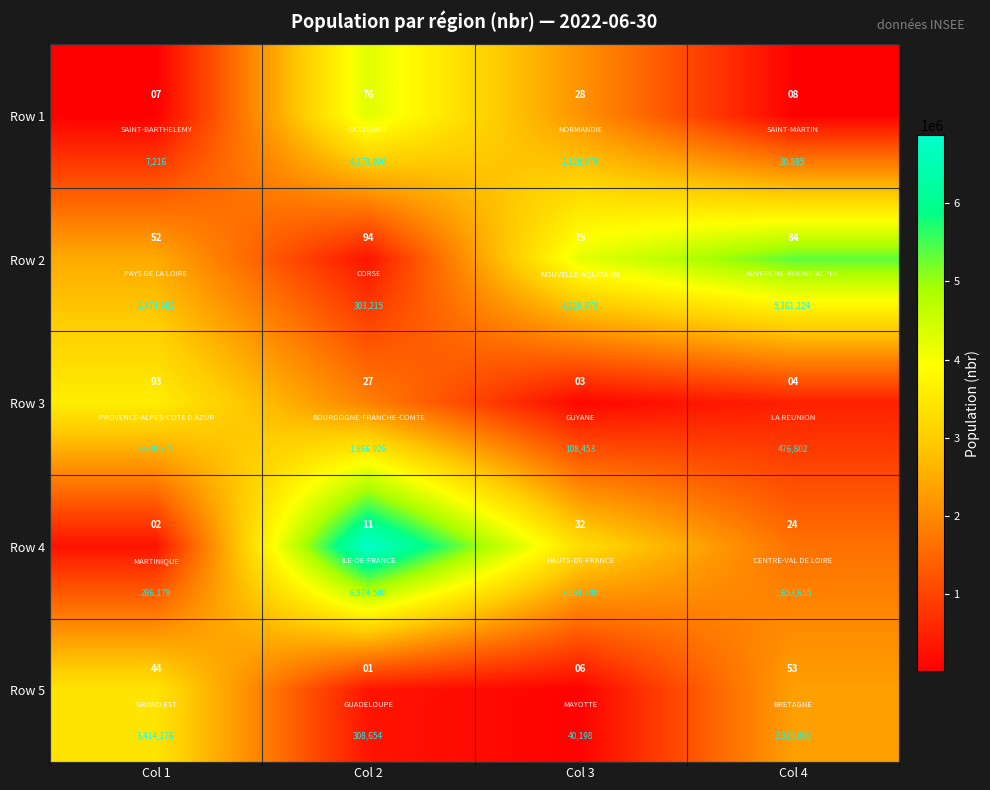

What is the total value across all series at Col 1?

9791328